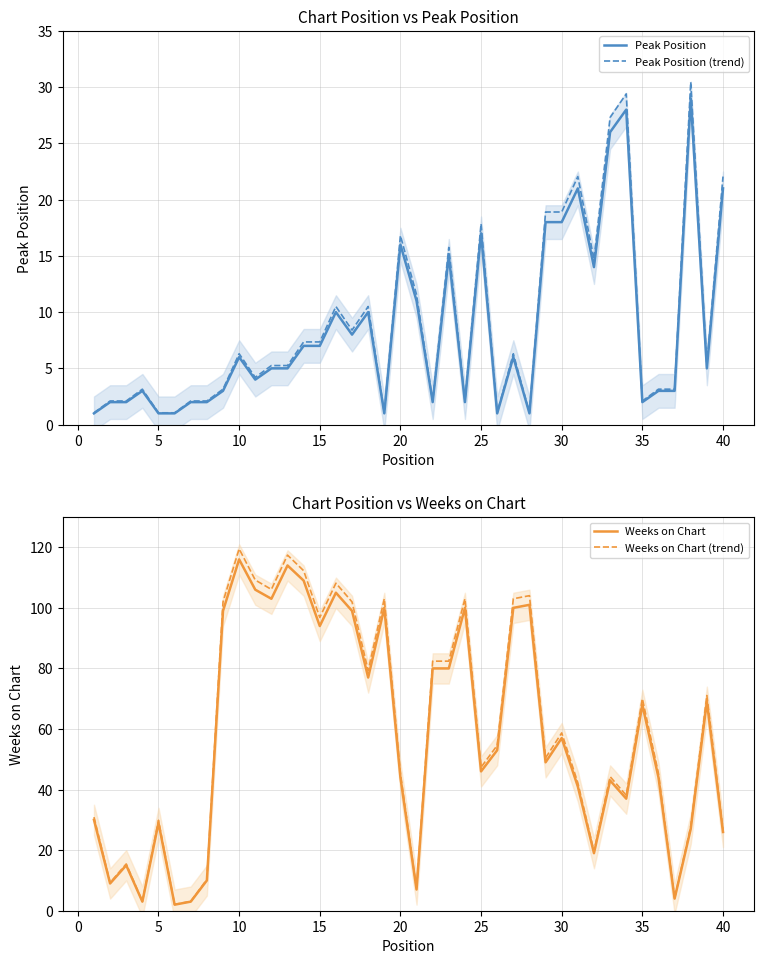

How many intersections are there between Weeks on Chart and Peak Position (trend)?

6